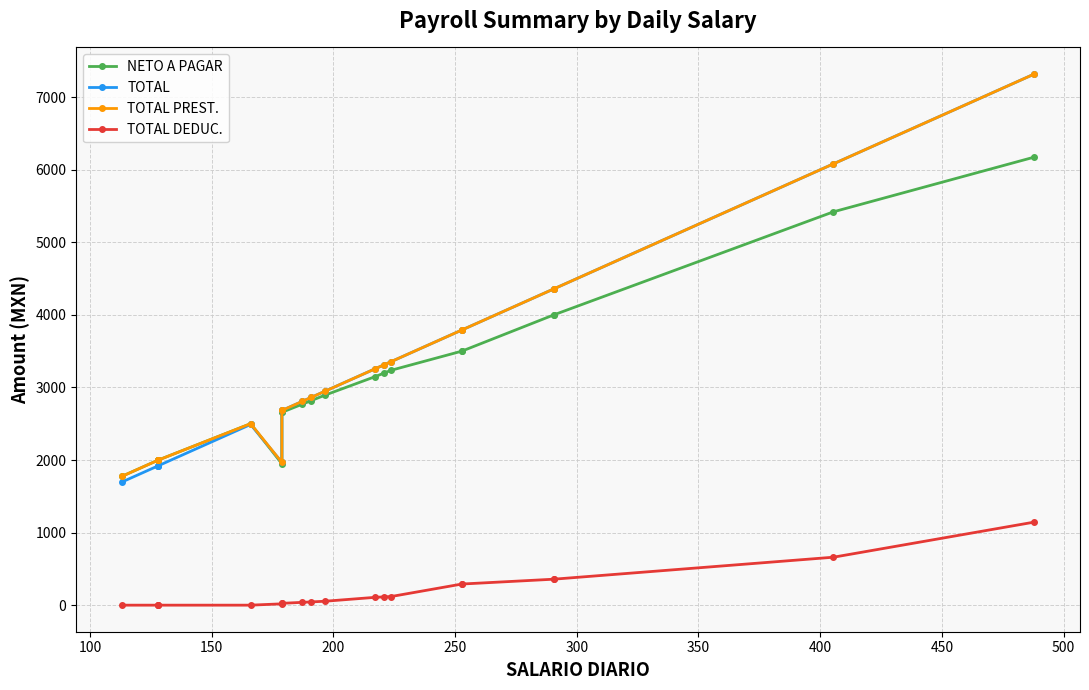

Count the number of categories in the chart.

20